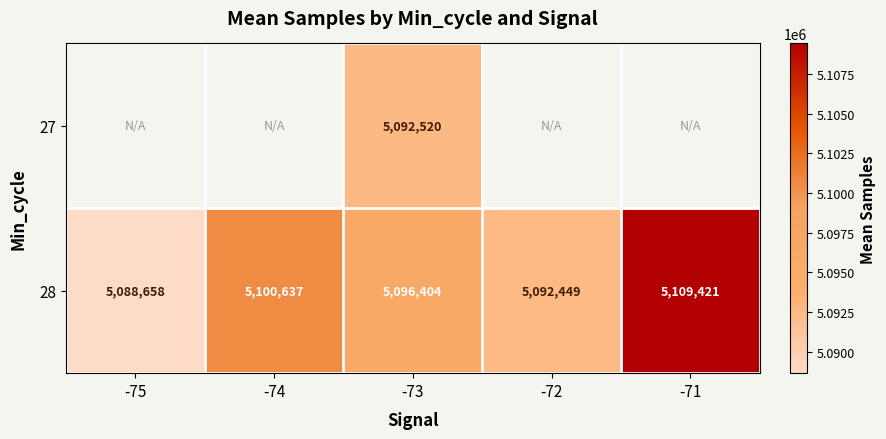

What is the lowest value of the 28 series?

5088658